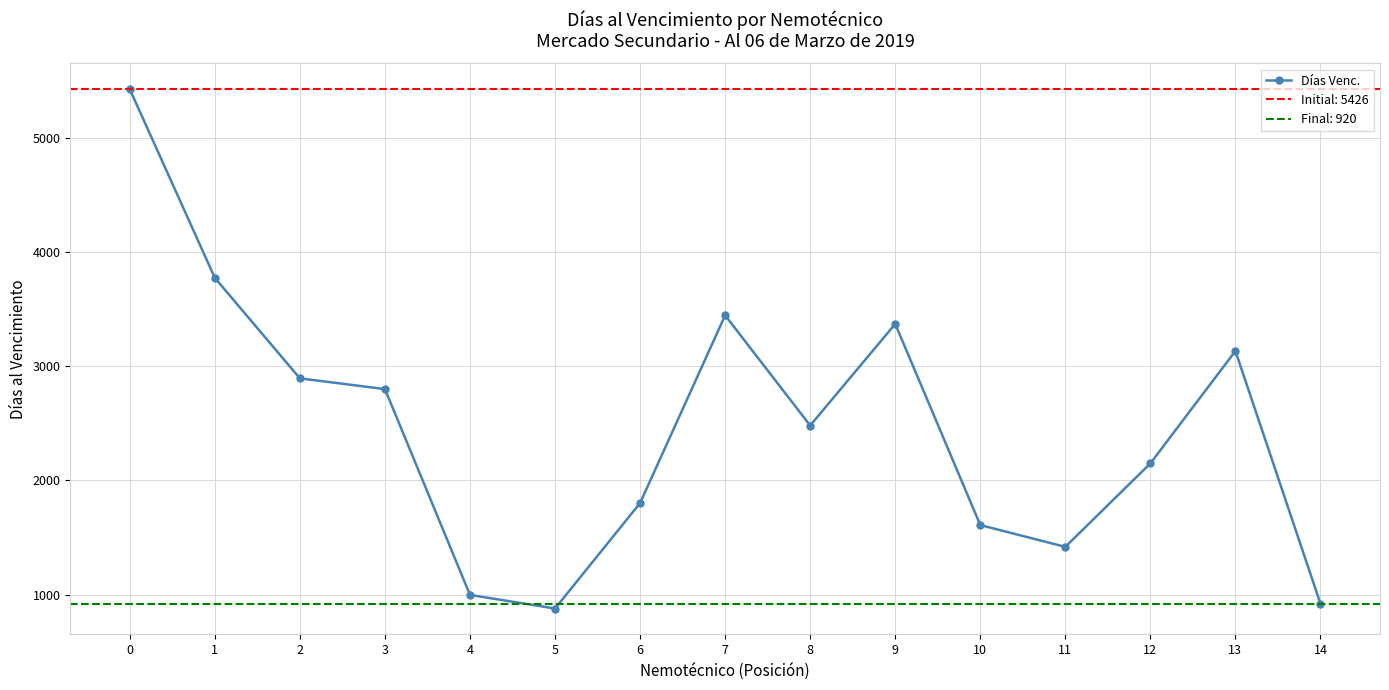

What is the change in value from 1 to 14?

-2854